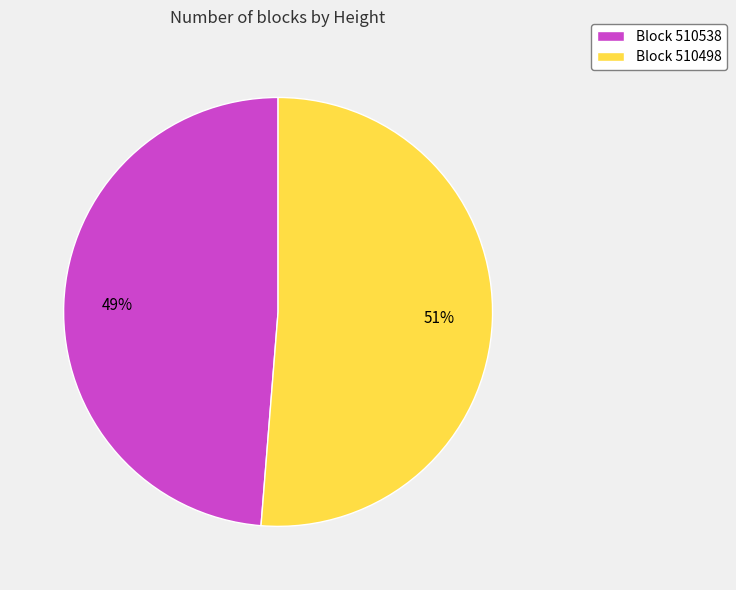

Rank the categories by value from lowest to highest.

Block 510538, Block 510498